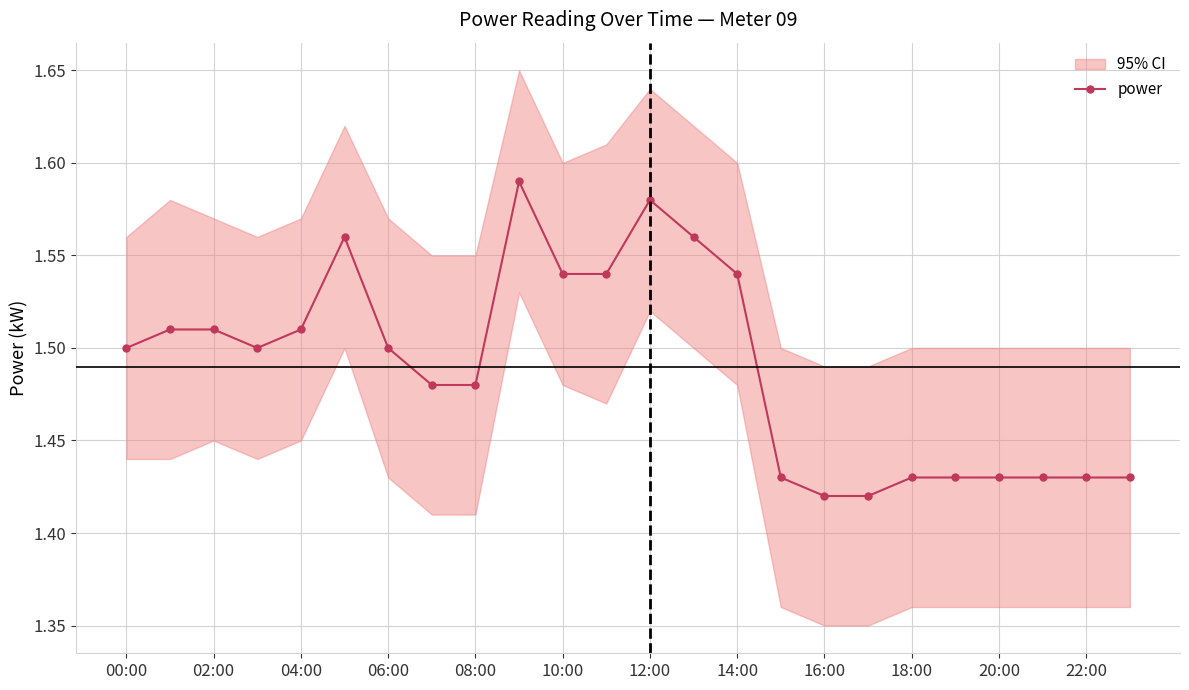

How many power values are between 1 and 2?

24